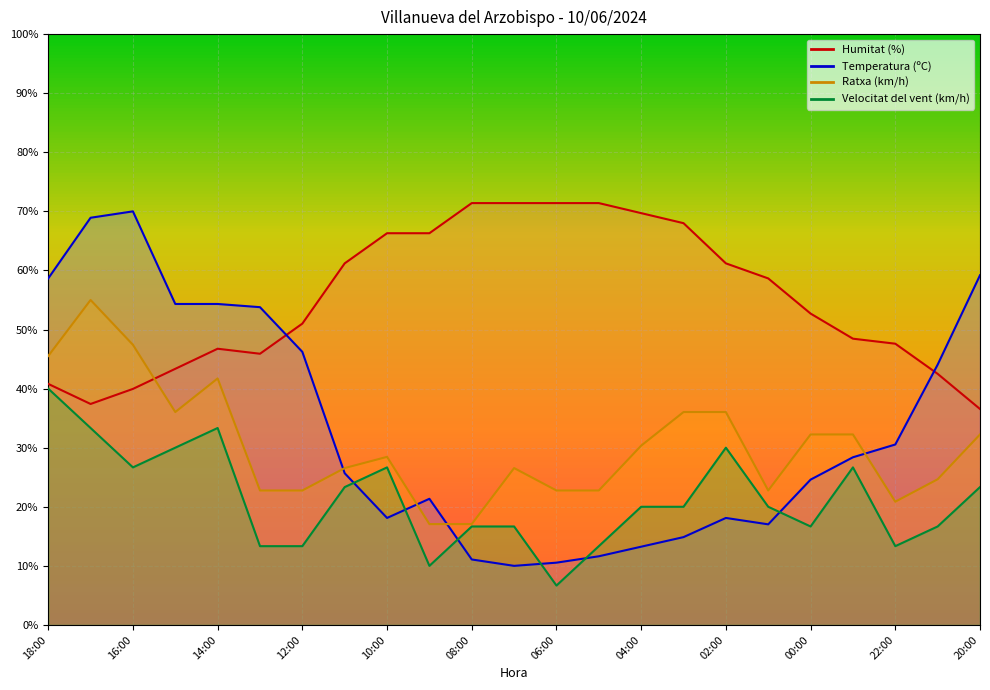

What is the difference between the Velocitat del vent (km/h) values at 08:00 and 09:00?

6.7